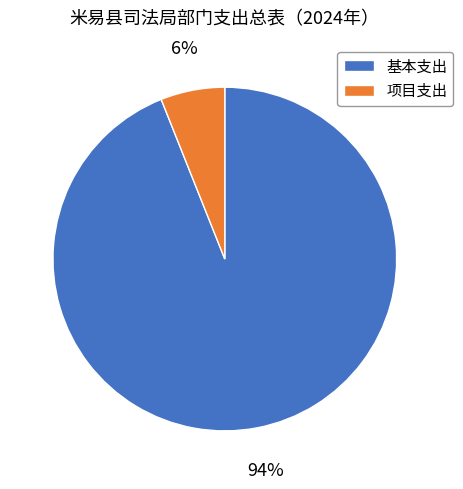

Does any single category account for the majority?

Yes